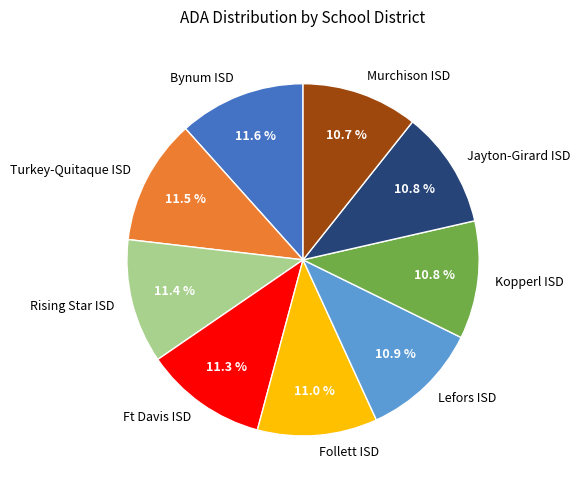

Is there a majority slice in this chart?

No